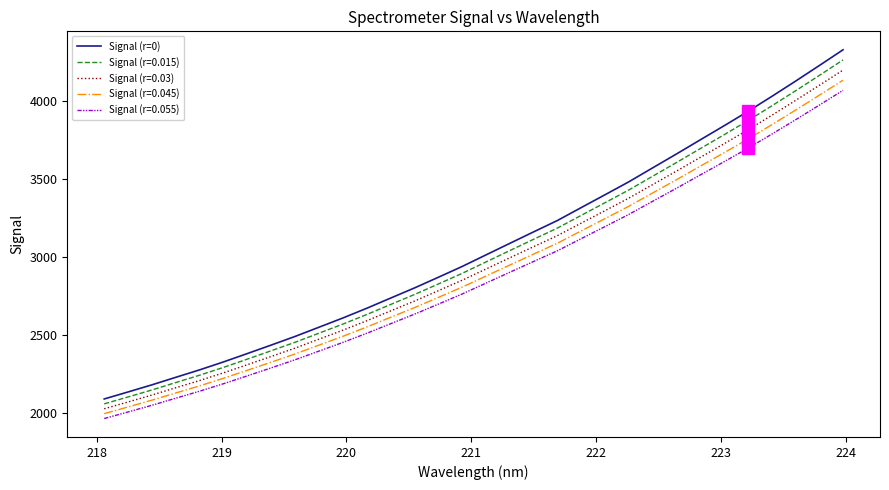

Which series has the widest spread of values?

Signal (r=0)